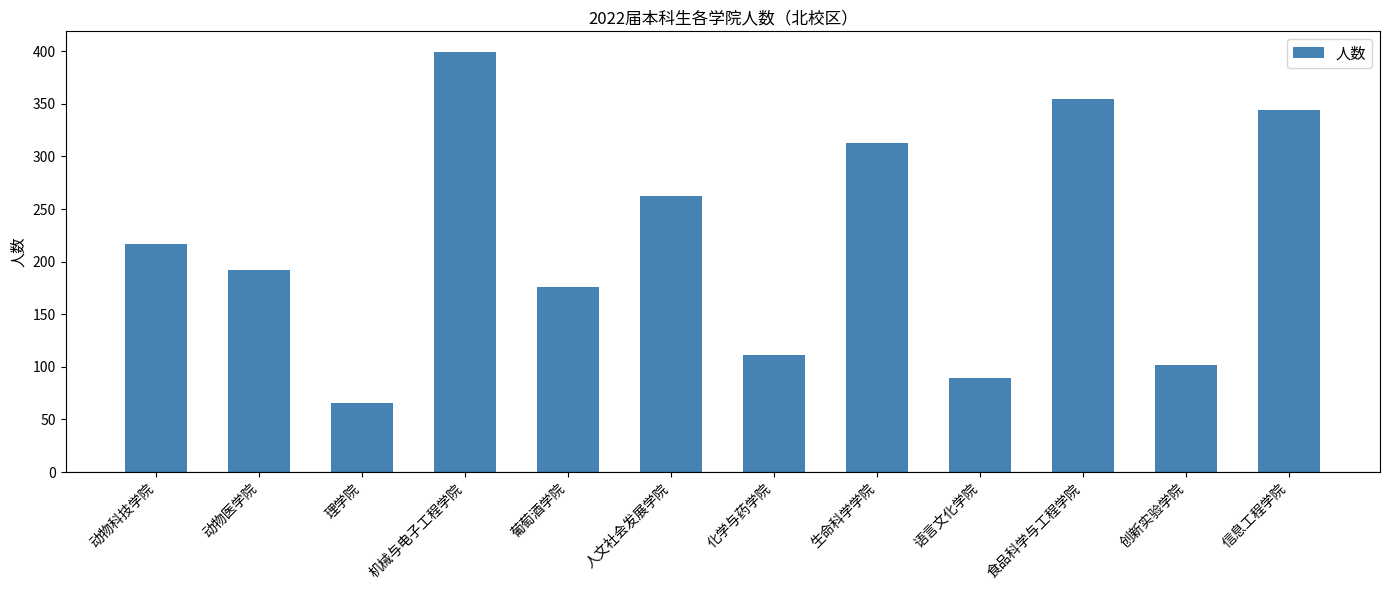

List the labels in order of value, largest first.

机械与电子工程学院, 食品科学与工程学院, 信息工程学院, 生命科学学院, 人文社会发展学院, 动物科技学院, 动物医学院, 葡萄酒学院, 化学与药学院, 创新实验学院, 语言文化学院, 理学院